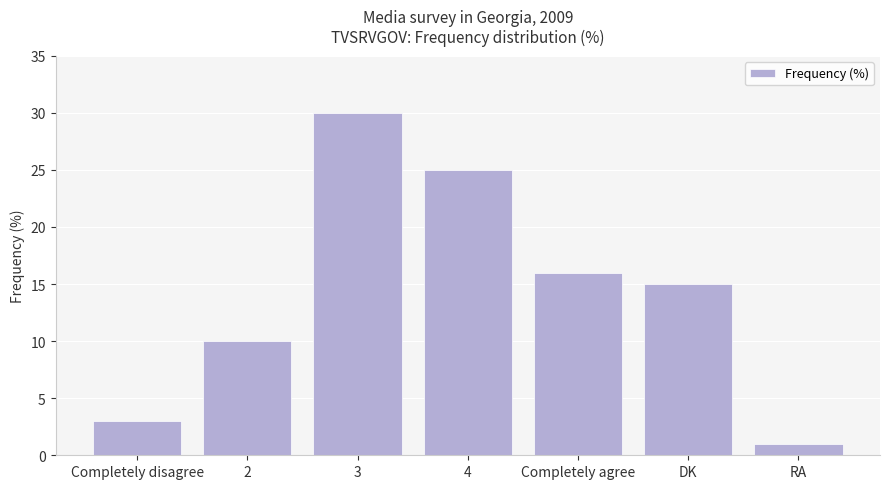

What is the sum of the values at Completely disagree and DK?

18